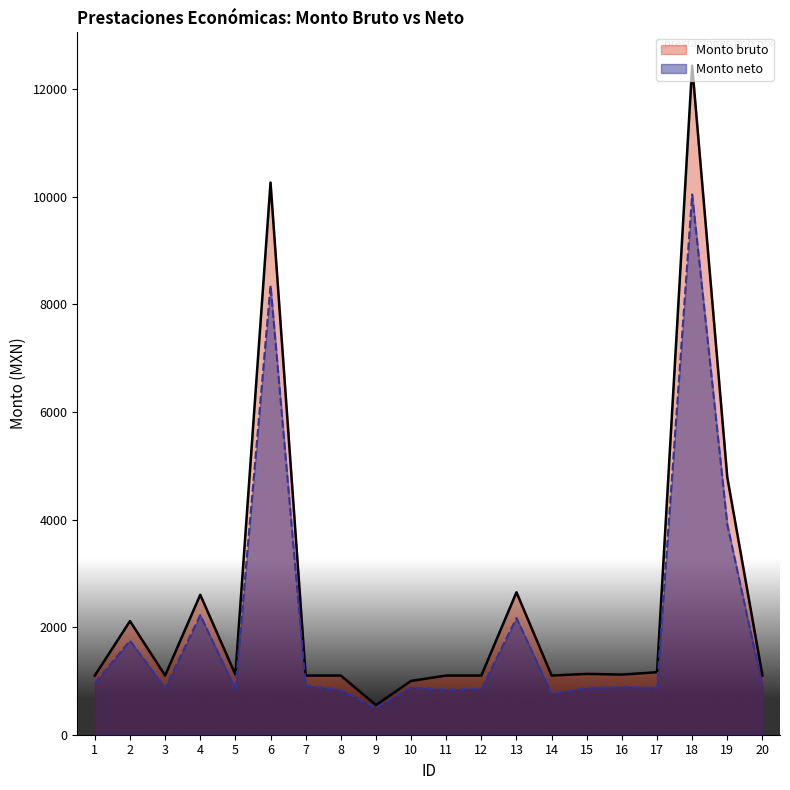

True or false: Monto bruto has more than 0 interior local peaks.

True